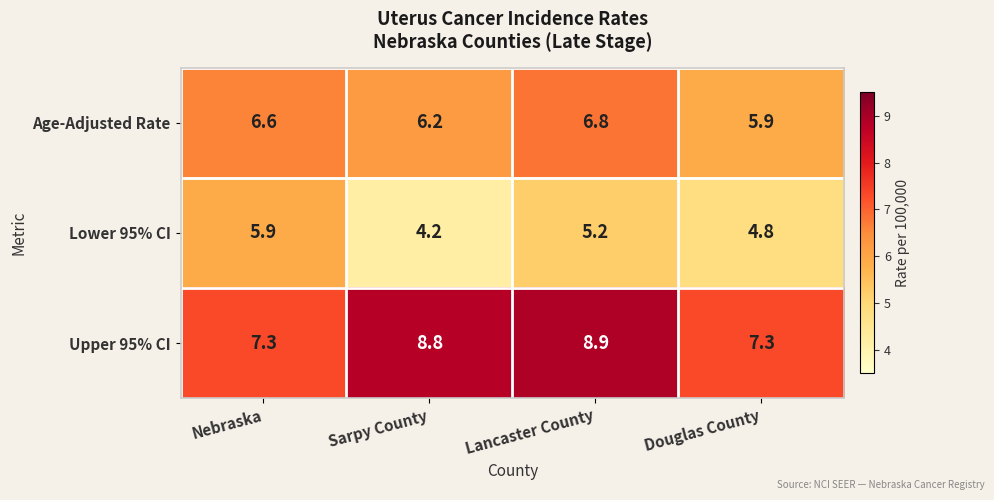

What is the highest value of the Upper 95% CI series?

8.9